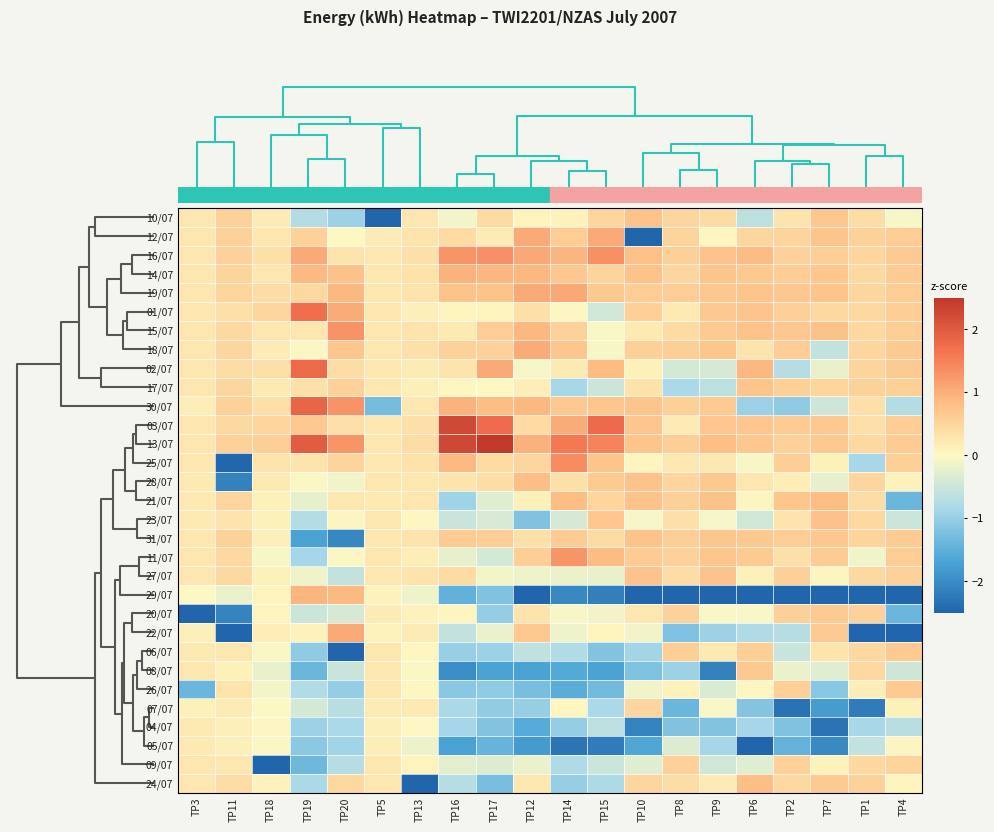

What is the minimum value shown in the chart?

-5.4